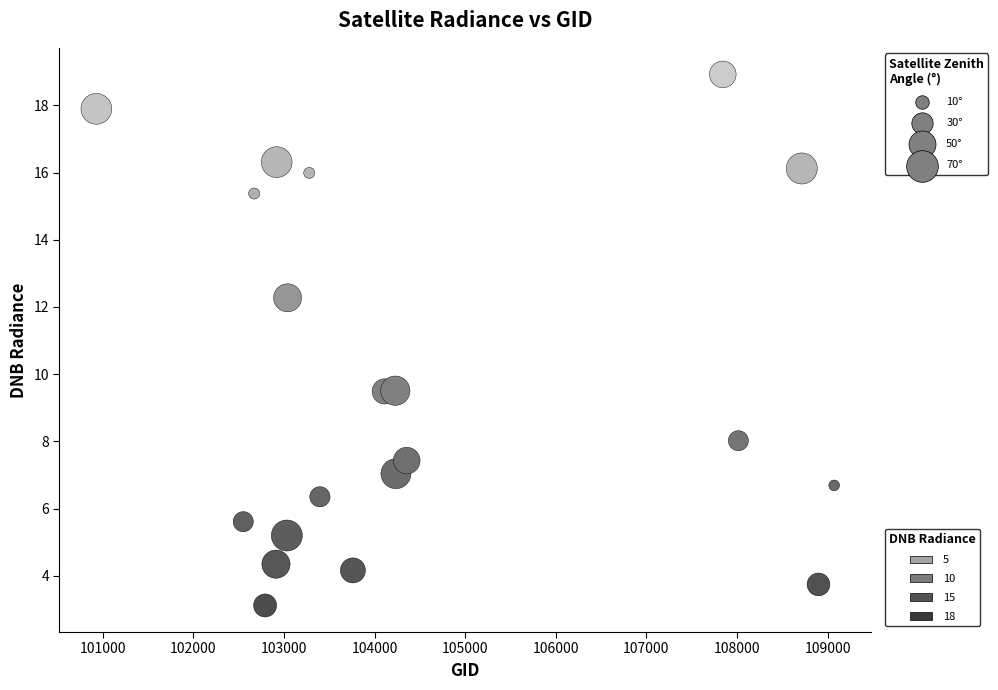

What Y value in the scatter plot is closest to 11?

12.3